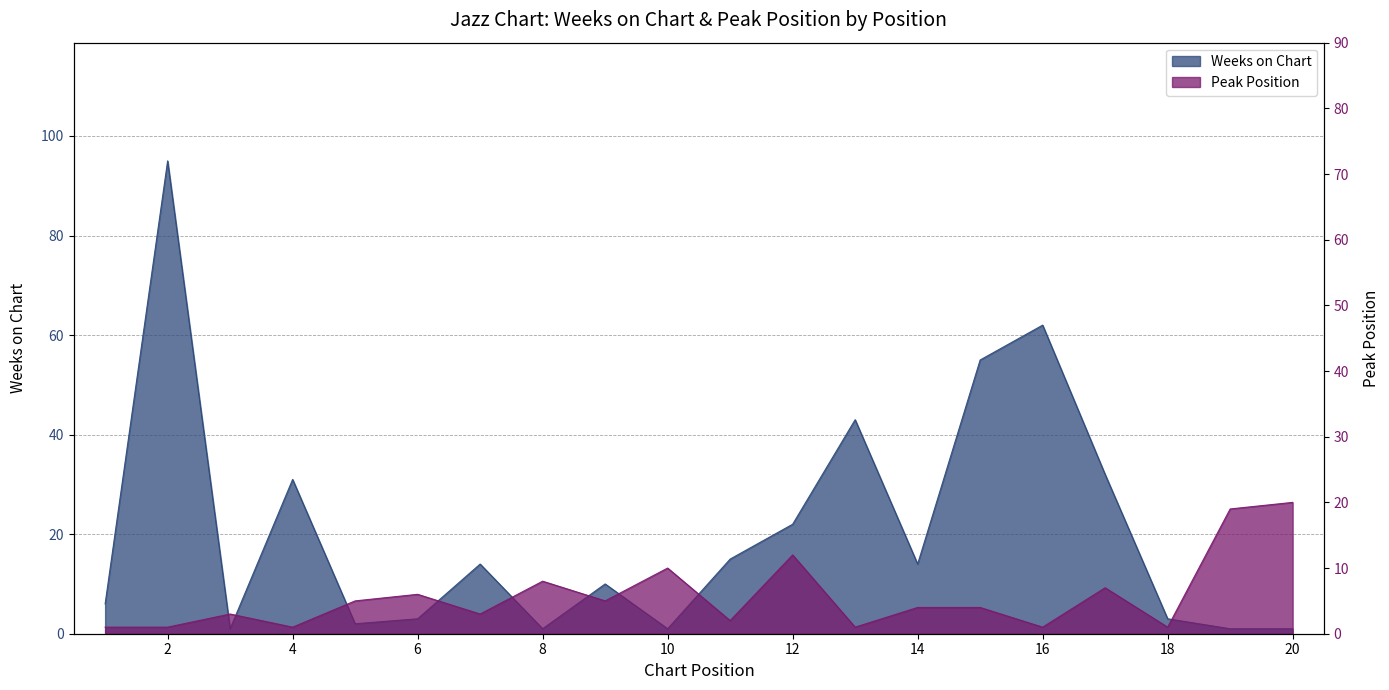

Rank the series at 13 from highest to lowest value.

Weeks on Chart, Peak Position